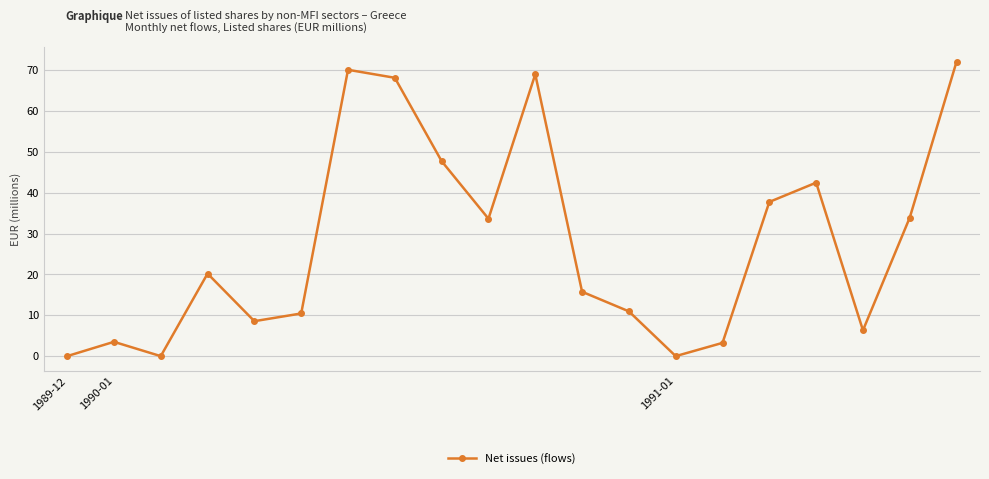

What is the difference between the maximum and minimum values?

72.1